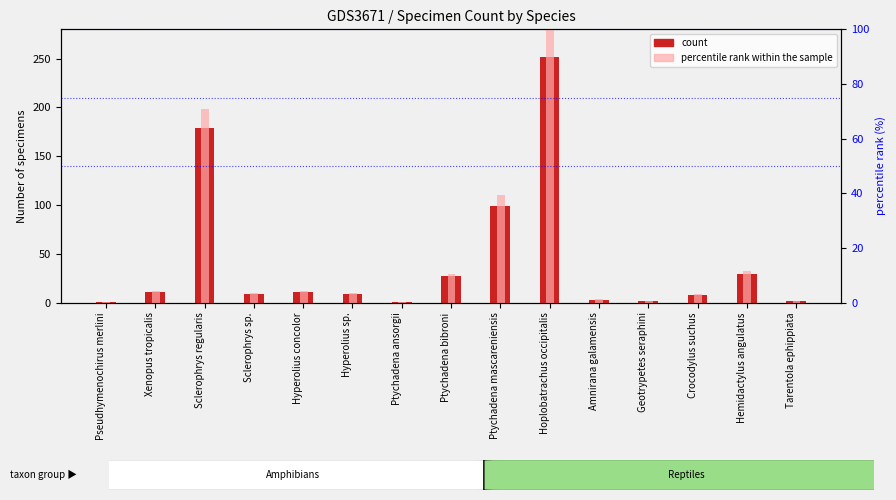

What is the label of the 3rd bar from the left?

Sclerophrys regularis